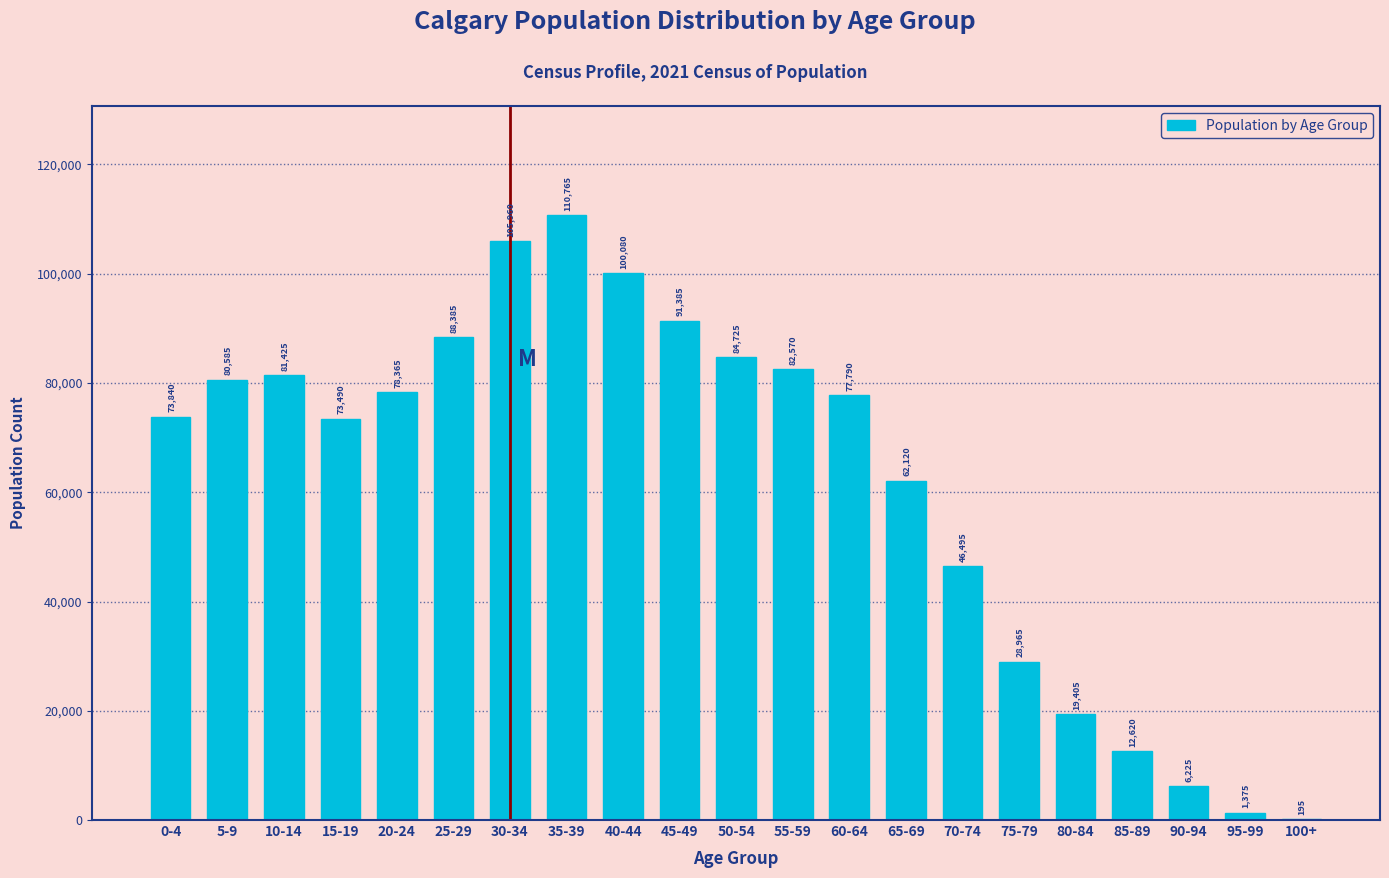

Reading left to right, what are all the values shown in this chart?

0-4=73840	5-9=80585	10-14=81425	15-19=73490	20-24=78365	25-29=88385	30-34=105960	35-39=110765	40-44=100080	45-49=91385	50-54=84725	55-59=82570	60-64=77790	65-69=62120	70-74=46495	75-79=28965	80-84=19405	85-89=12620	90-94=6225	95-99=1375	100+=195